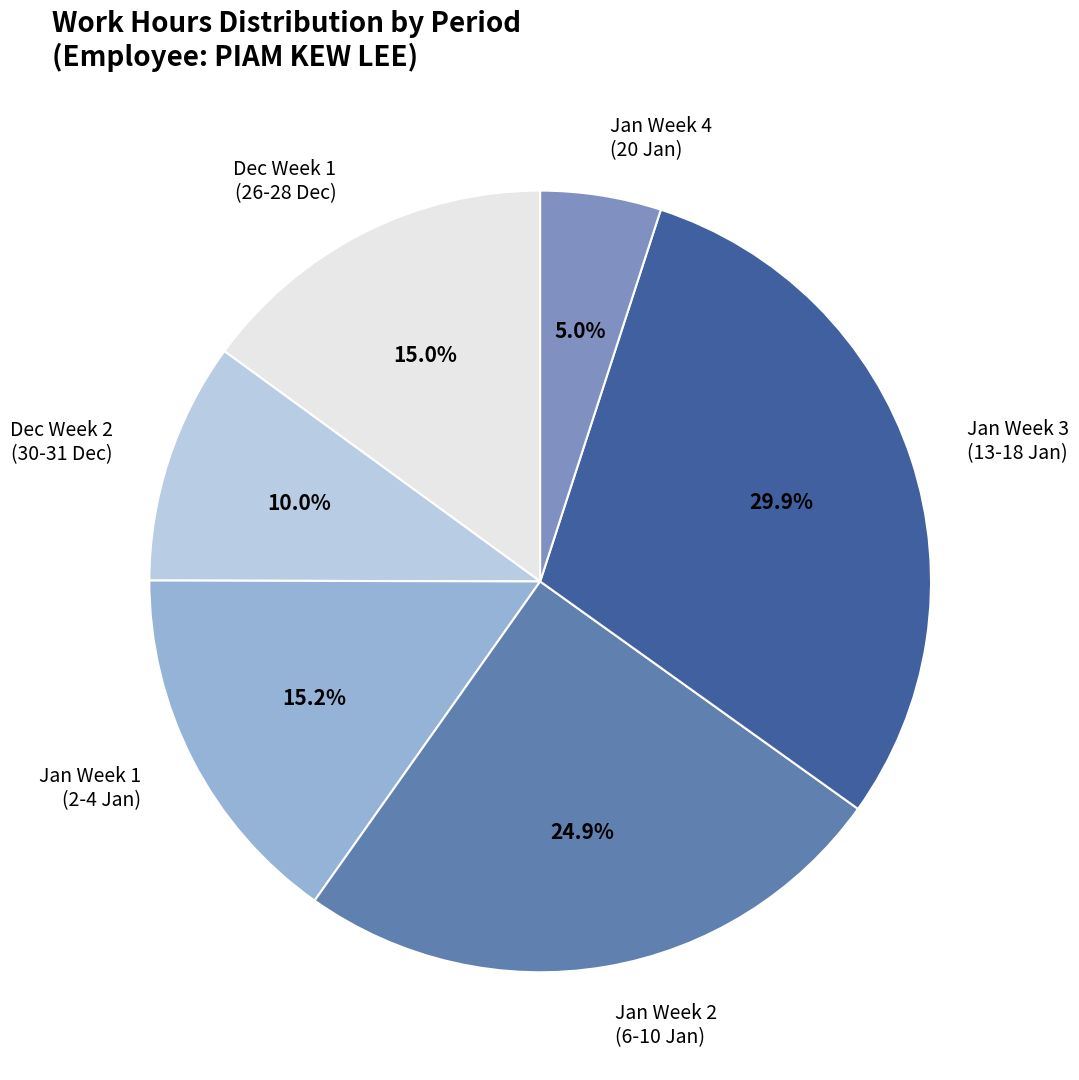

Which category has the smallest portion of the pie?

Jan Week 4 (20 Jan)